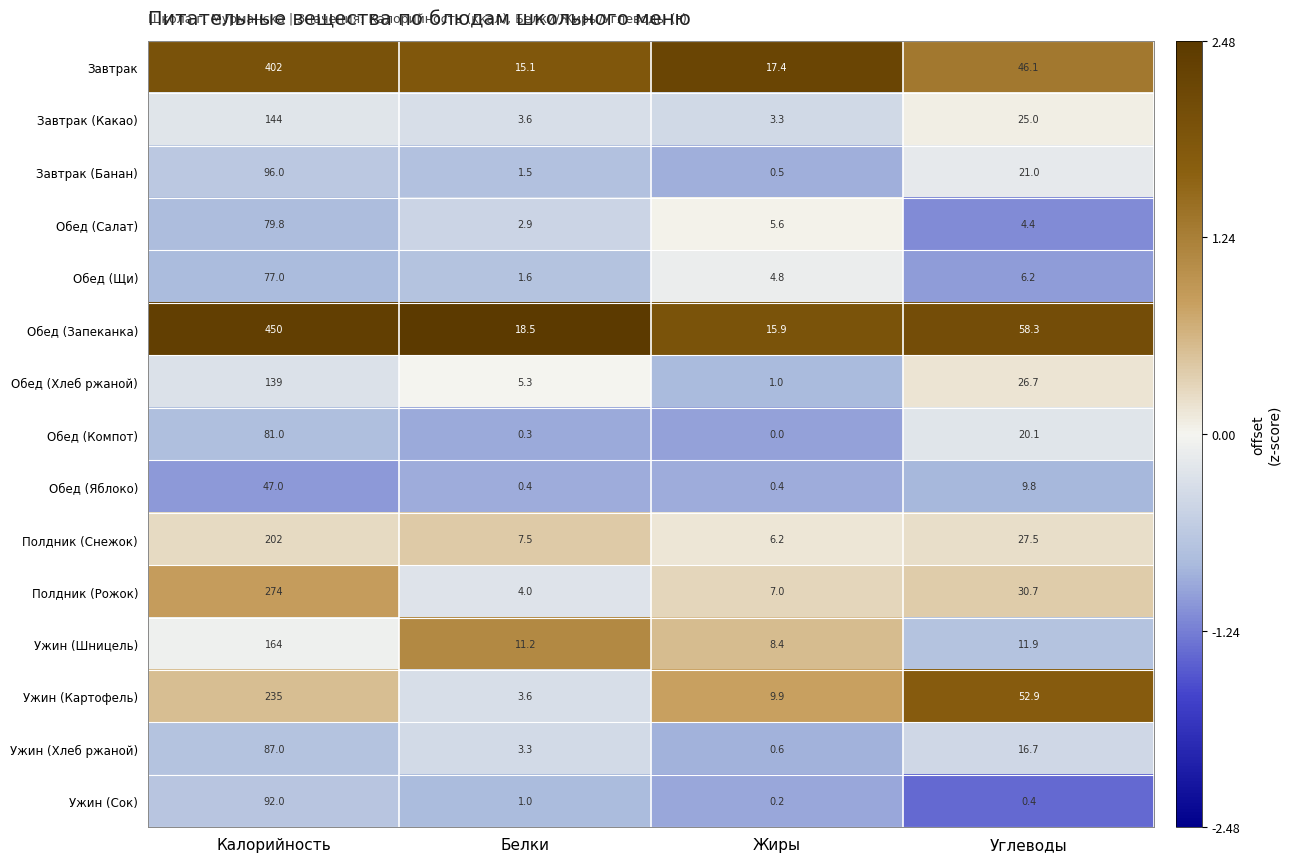

At which category is the sum across all series the highest?

Калорийность